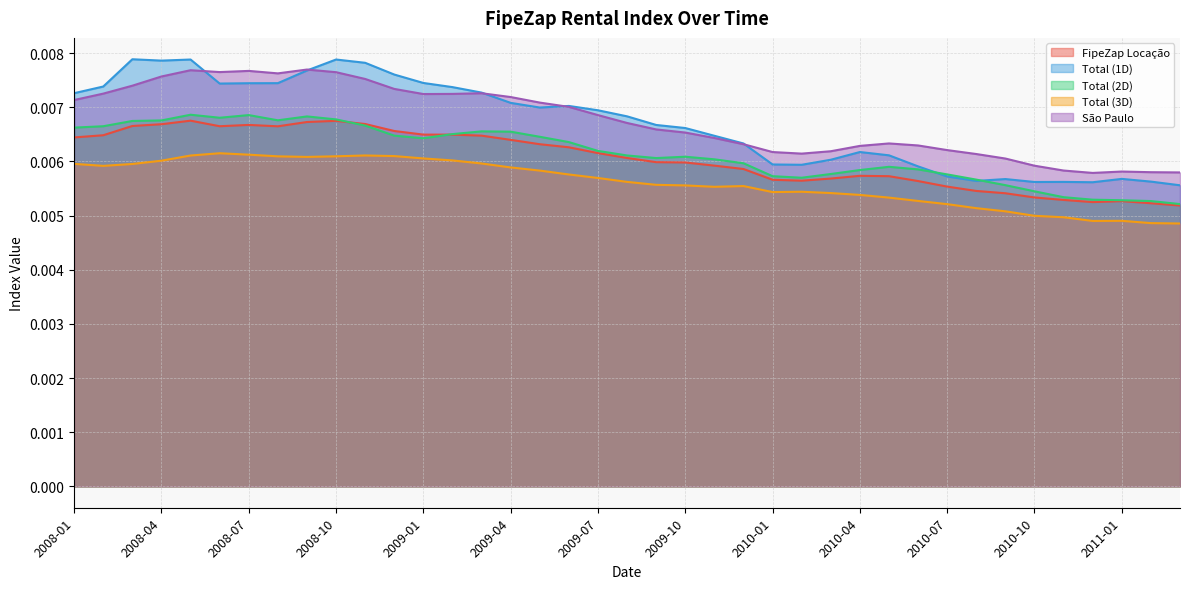

Reading left to right, extract all data points from this chart.

FipeZap Locação: 2008-01=0.0	2008-02=0.0	2008-03=0.0	2008-04=0.0	2008-05=0.0	2008-06=0.0	2008-07=0.0	2008-08=0.0	2008-09=0.0	2008-10=0.0	2008-11=0.0	2008-12=0.0	2009-01=0.0	2009-02=0.0	2009-03=0.0	2009-04=0.0	2009-05=0.0	2009-06=0.0	2009-07=0.0	2009-08=0.0	2009-09=0.0	2009-10=0.0	2009-11=0.0	2009-12=0.0	2010-01=0.0	2010-02=0.0	2010-03=0.0	2010-04=0.0	2010-05=0.0	2010-06=0.0	2010-07=0.0	2010-08=0.0	2010-09=0.0	2010-10=0.0	2010-11=0.0	2010-12=0.0	2011-01=0.0	2011-02=0.0	2011-03=0.0
Total (1D): 2008-01=0.0	2008-02=0.0	2008-03=0.0	2008-04=0.0	2008-05=0.0	2008-06=0.0	2008-07=0.0	2008-08=0.0	2008-09=0.0	2008-10=0.0	2008-11=0.0	2008-12=0.0	2009-01=0.0	2009-02=0.0	2009-03=0.0	2009-04=0.0	2009-05=0.0	2009-06=0.0	2009-07=0.0	2009-08=0.0	2009-09=0.0	2009-10=0.0	2009-11=0.0	2009-12=0.0	2010-01=0.0	2010-02=0.0	2010-03=0.0	2010-04=0.0	2010-05=0.0	2010-06=0.0	2010-07=0.0	2010-08=0.0	2010-09=0.0	2010-10=0.0	2010-11=0.0	2010-12=0.0	2011-01=0.0	2011-02=0.0	2011-03=0.0
Total (2D): 2008-01=0.0	2008-02=0.0	2008-03=0.0	2008-04=0.0	2008-05=0.0	2008-06=0.0	2008-07=0.0	2008-08=0.0	2008-09=0.0	2008-10=0.0	2008-11=0.0	2008-12=0.0	2009-01=0.0	2009-02=0.0	2009-03=0.0	2009-04=0.0	2009-05=0.0	2009-06=0.0	2009-07=0.0	2009-08=0.0	2009-09=0.0	2009-10=0.0	2009-11=0.0	2009-12=0.0	2010-01=0.0	2010-02=0.0	2010-03=0.0	2010-04=0.0	2010-05=0.0	2010-06=0.0	2010-07=0.0	2010-08=0.0	2010-09=0.0	2010-10=0.0	2010-11=0.0	2010-12=0.0	2011-01=0.0	2011-02=0.0	2011-03=0.0
Total (3D): 2008-01=0.0	2008-02=0.0	2008-03=0.0	2008-04=0.0	2008-05=0.0	2008-06=0.0	2008-07=0.0	2008-08=0.0	2008-09=0.0	2008-10=0.0	2008-11=0.0	2008-12=0.0	2009-01=0.0	2009-02=0.0	2009-03=0.0	2009-04=0.0	2009-05=0.0	2009-06=0.0	2009-07=0.0	2009-08=0.0	2009-09=0.0	2009-10=0.0	2009-11=0.0	2009-12=0.0	2010-01=0.0	2010-02=0.0	2010-03=0.0	2010-04=0.0	2010-05=0.0	2010-06=0.0	2010-07=0.0	2010-08=0.0	2010-09=0.0	2010-10=0.0	2010-11=0.0	2010-12=0.0	2011-01=0.0	2011-02=0.0	2011-03=0.0
São Paulo: 2008-01=0.0	2008-02=0.0	2008-03=0.0	2008-04=0.0	2008-05=0.0	2008-06=0.0	2008-07=0.0	2008-08=0.0	2008-09=0.0	2008-10=0.0	2008-11=0.0	2008-12=0.0	2009-01=0.0	2009-02=0.0	2009-03=0.0	2009-04=0.0	2009-05=0.0	2009-06=0.0	2009-07=0.0	2009-08=0.0	2009-09=0.0	2009-10=0.0	2009-11=0.0	2009-12=0.0	2010-01=0.0	2010-02=0.0	2010-03=0.0	2010-04=0.0	2010-05=0.0	2010-06=0.0	2010-07=0.0	2010-08=0.0	2010-09=0.0	2010-10=0.0	2010-11=0.0	2010-12=0.0	2011-01=0.0	2011-02=0.0	2011-03=0.0